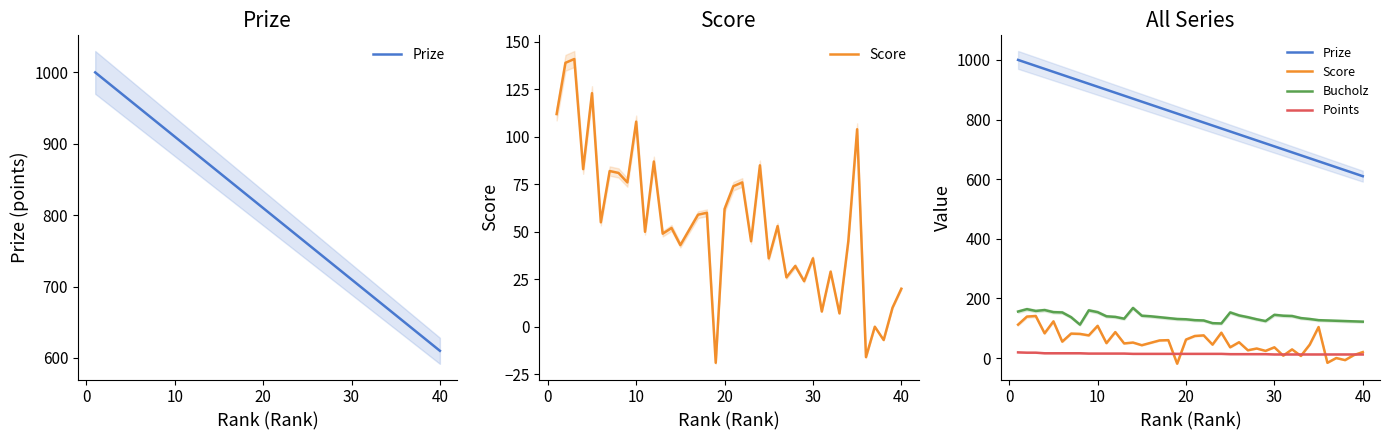

What is the spread (max minus min) of values at 9?

895